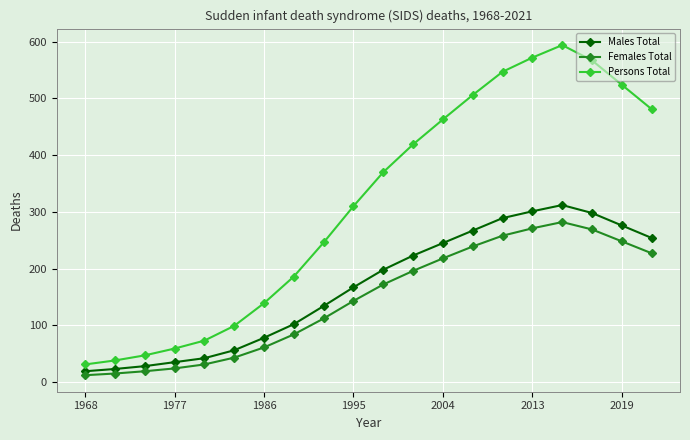

What is the value of the Males Total point at the 5th from the left?

42